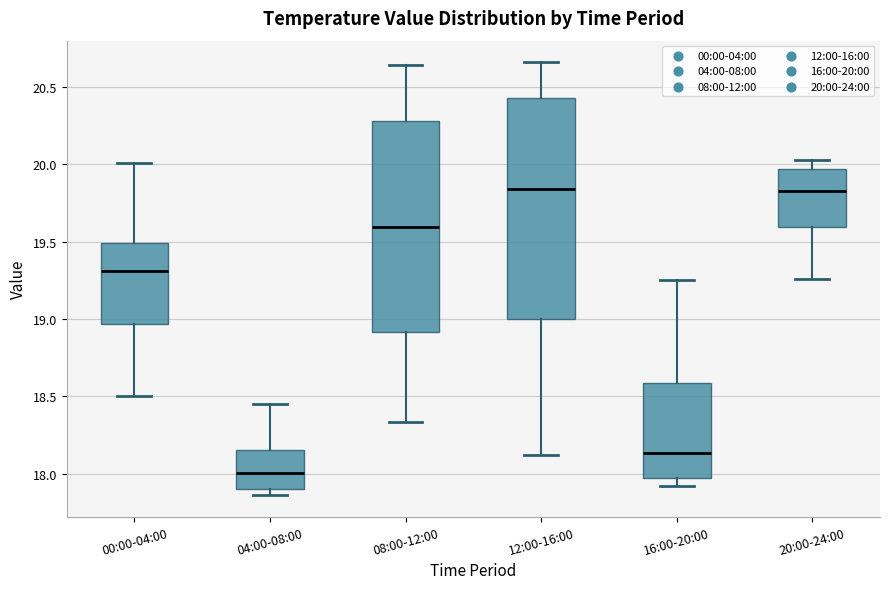

Where is the lower edge of the box for 04:00-08:00 on the y-axis? The values are not printed on the chart, so give them approximately, as read against the axis.

17.90